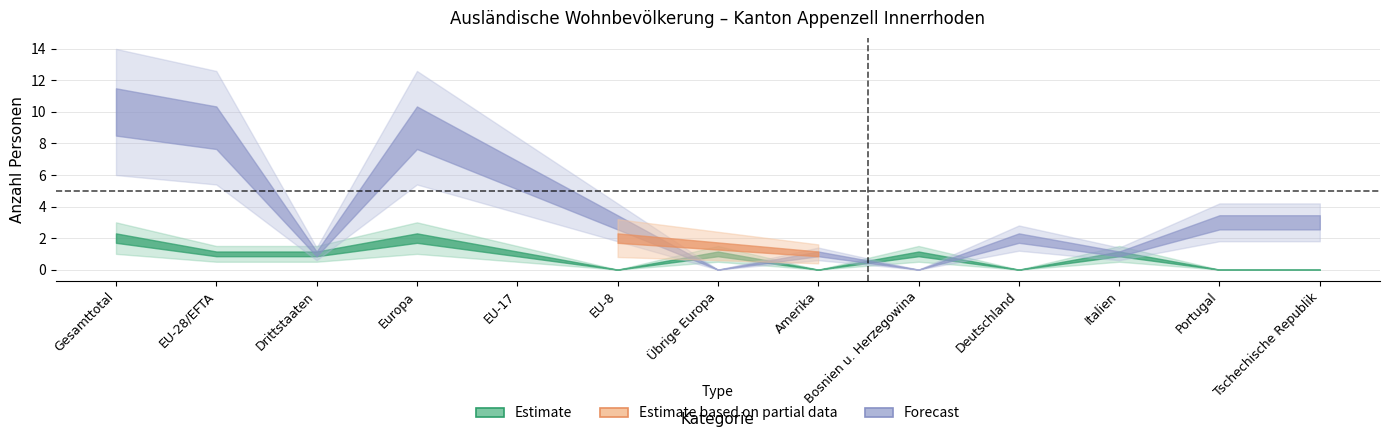

Which label corresponds to the largest value in the chart?

Gesamttotal